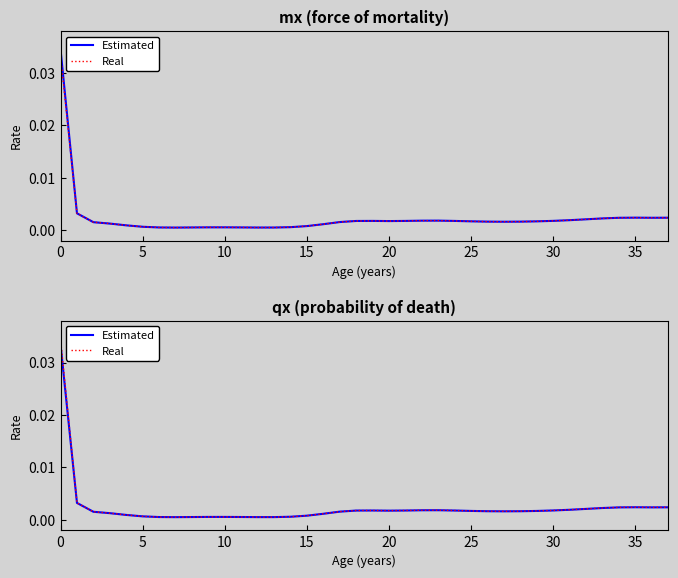

Between 25 and 21, which series saw the biggest shift?

Real